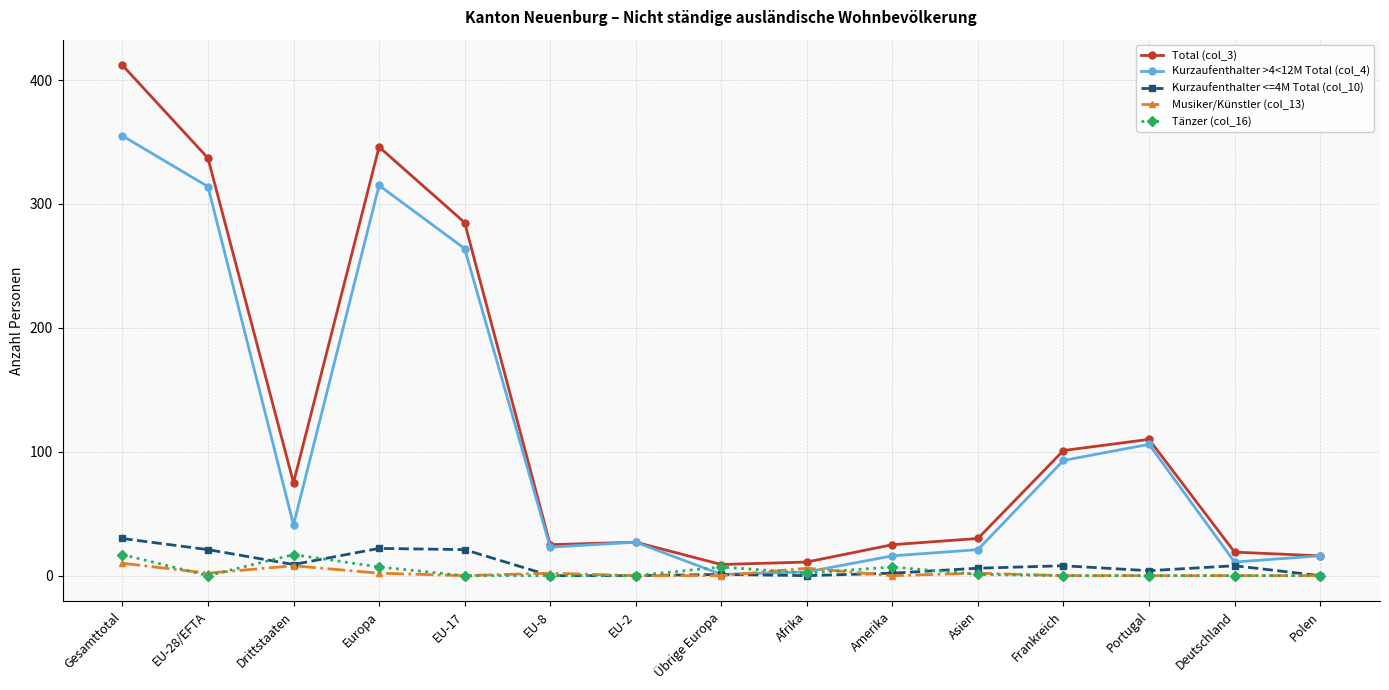

What is the total value across all series at Amerika?

50